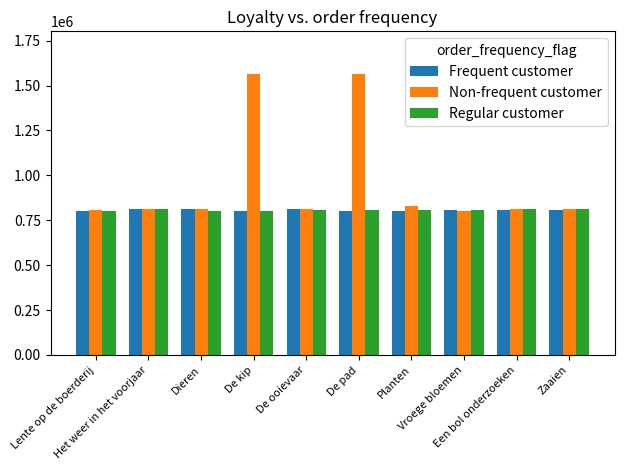

What is the maximum value shown in the chart?

1566677